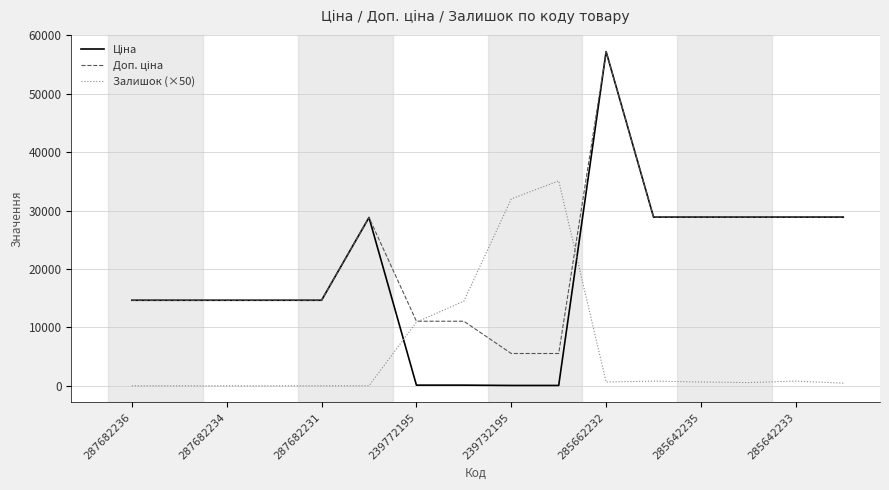

What is the average value of the Залишок (×50) series?

6025.0